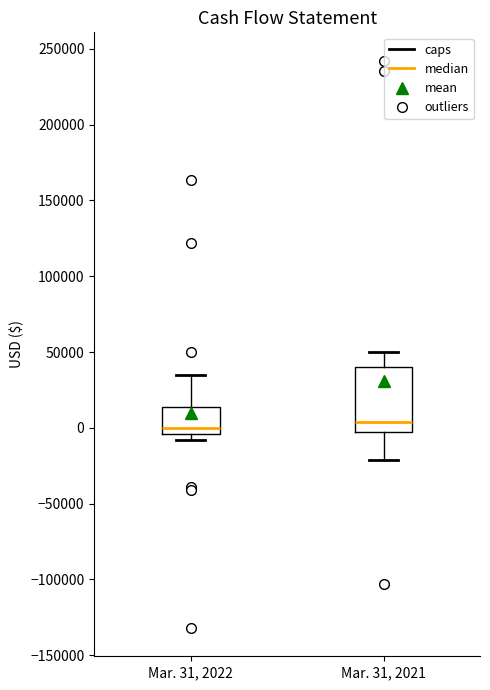

Which box is the tallest, from its lower edge to its upper edge?

Mar. 31, 2021